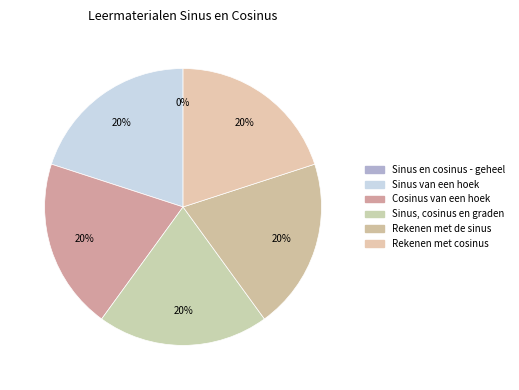

What portion of the pie excludes Sinus van een hoek?

80.0%